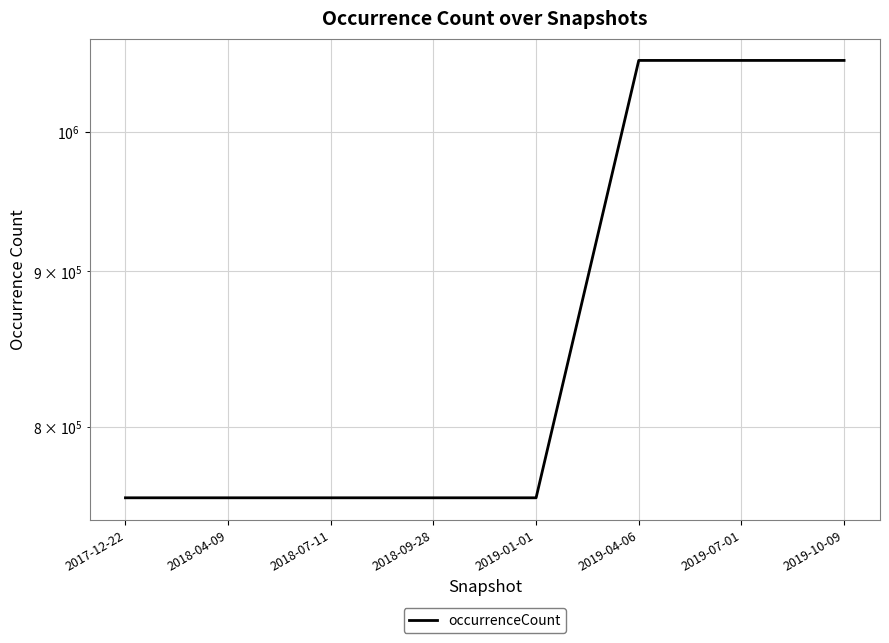

The value at 2018-04-09 is 758441. True or false?

True